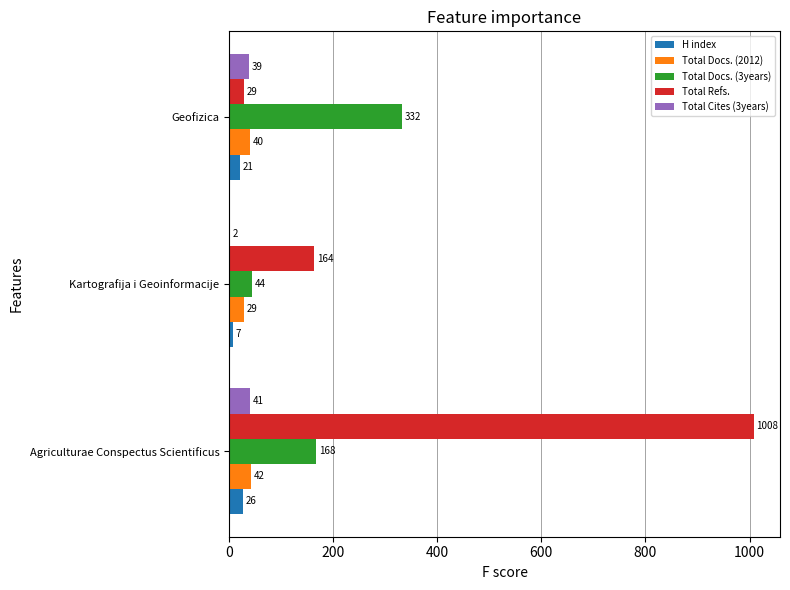

The value of Total Docs. (2012) at Kartografija i Geoinformacije is 29. True or false?

True